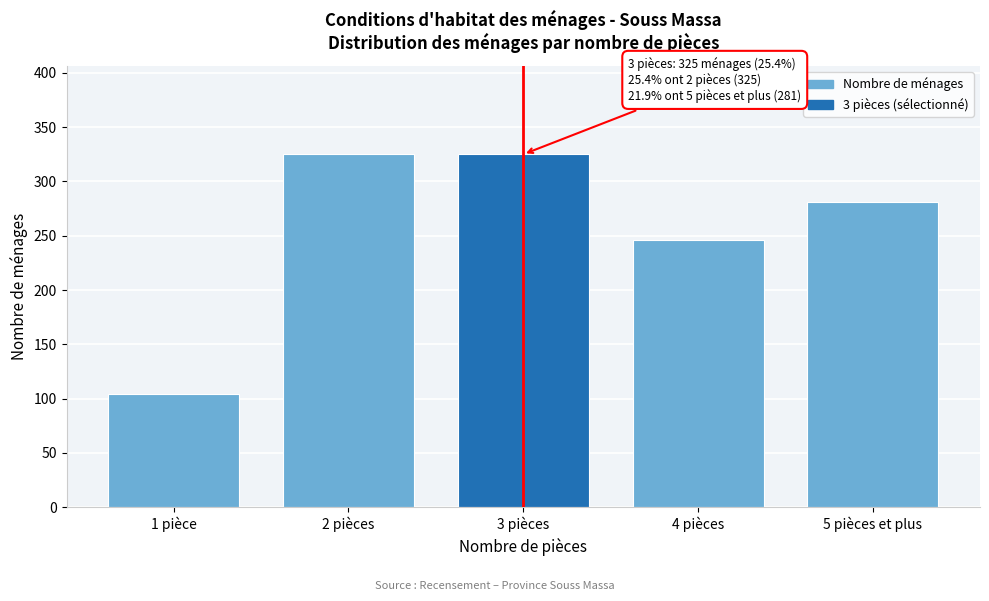

Reading right to left, list all the values displayed in this chart.

5 pièces et plus=281	4 pièces=246	3 pièces=325	2 pièces=325	1 pièce=104